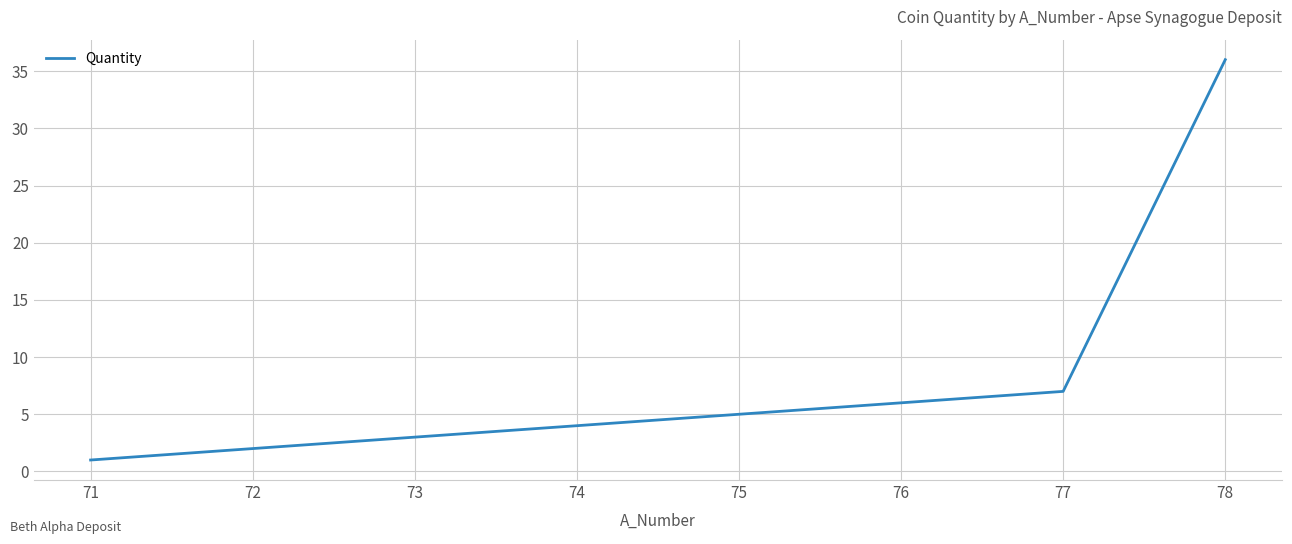

Reading right to left, transcribe all the data shown in this chart.

78=36	77=7	76=6	75=5	74=4	73=3	72=2	71=1